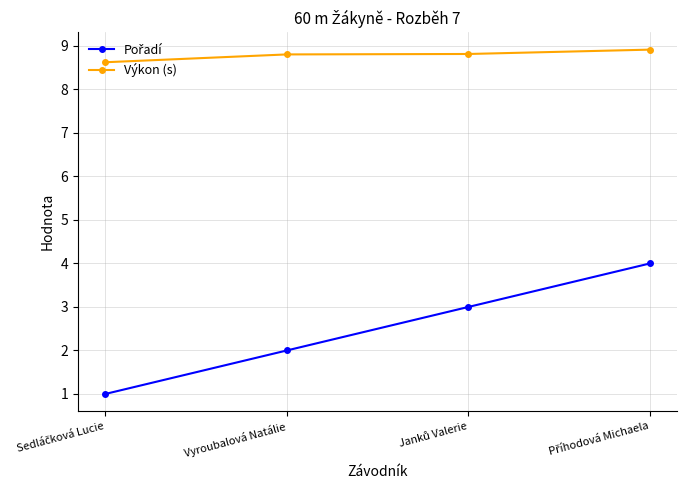

What is the sum of all Výkon (s) values?

35.1